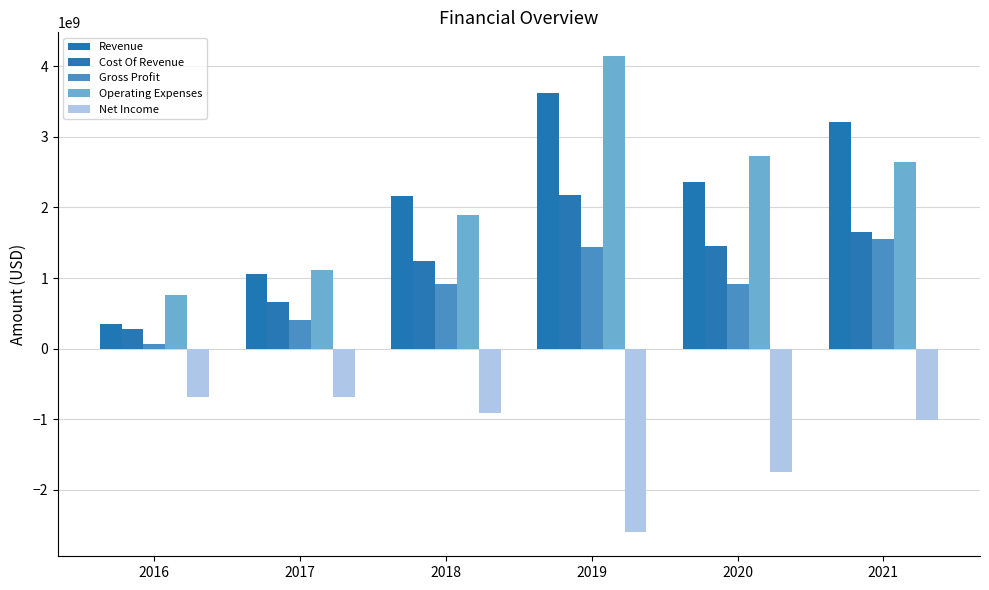

What is the value of the Revenue bar at the 4th from the left?

3615960000